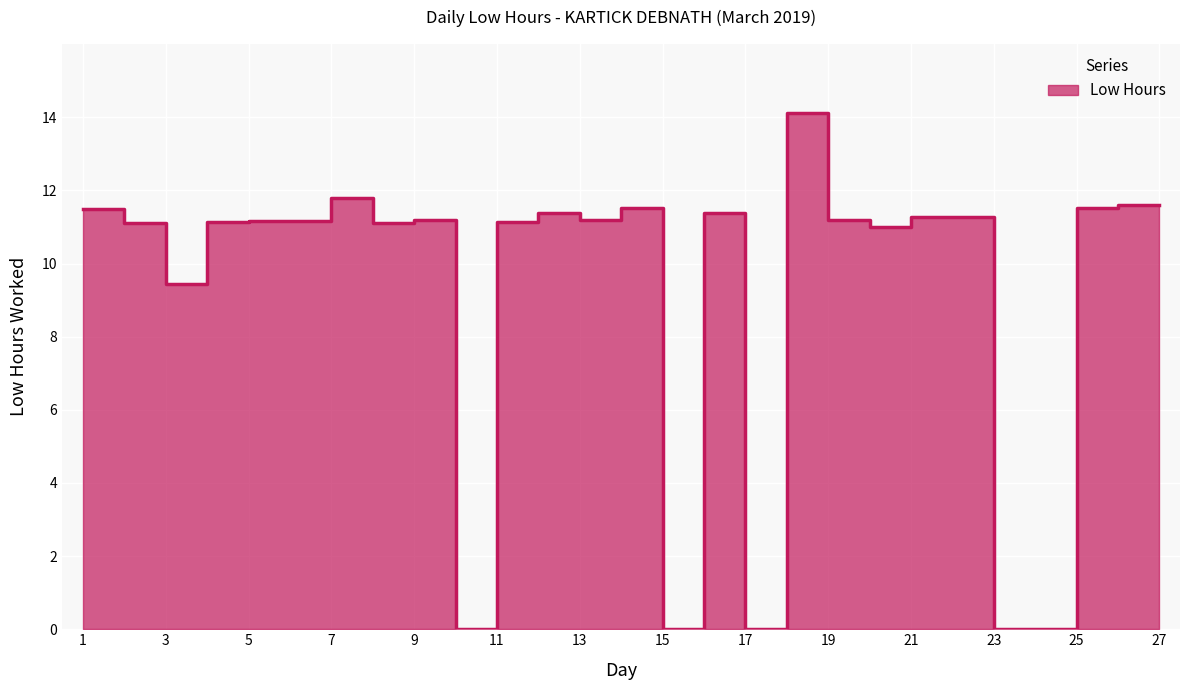

Reading left to right, list all the values displayed in this chart.

11.5	11.1	9.4	11.1	11.2	11.2	11.8	11.1	11.2	0.0	11.1	11.4	11.2	11.5	0.0	11.4	0.0	14.1	11.2	11.0	11.3	11.3	0.0	0.0	11.5	11.6	11.6